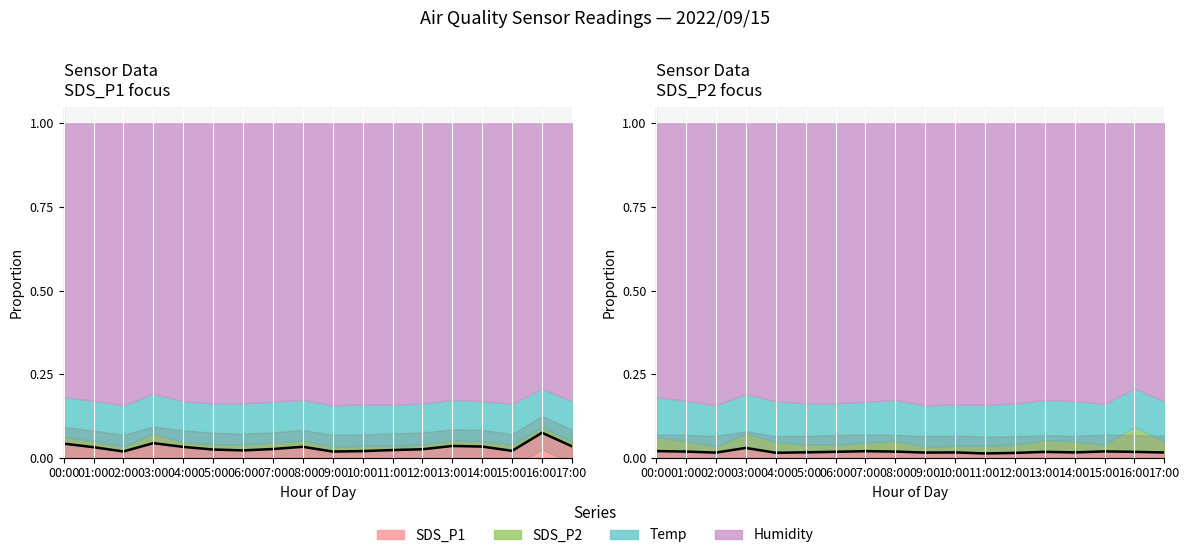

Which category has the highest value in the SDS_P1 series?

16:00